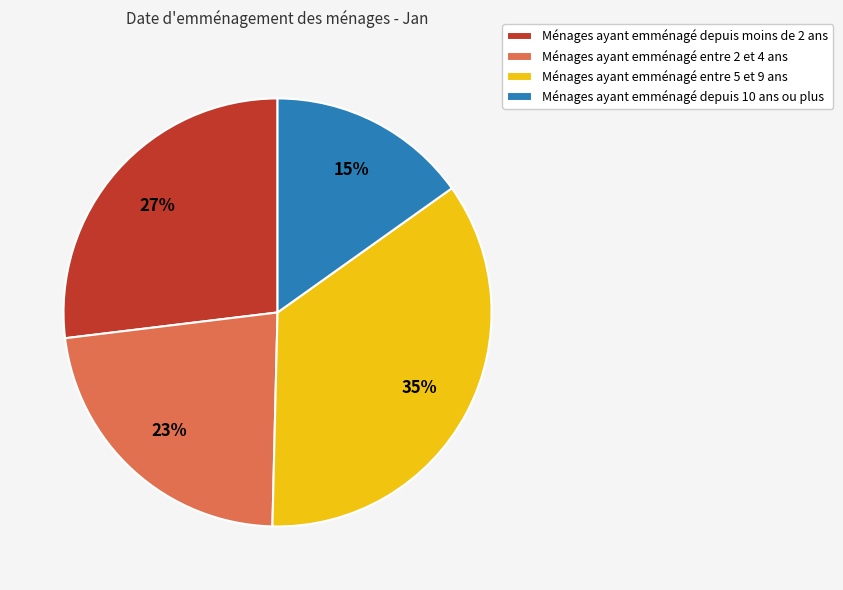

Between Ménages ayant emménagé entre 5 et 9 ans and Ménages ayant emménagé depuis 10 ans ou plus, which is larger?

Ménages ayant emménagé entre 5 et 9 ans